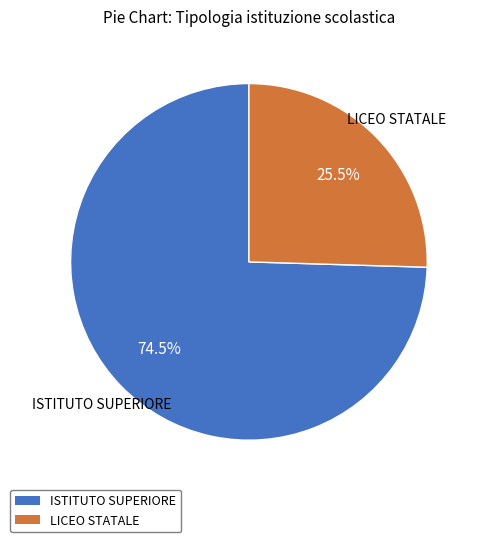

To the nearest percent, what is the average slice percentage?

50%